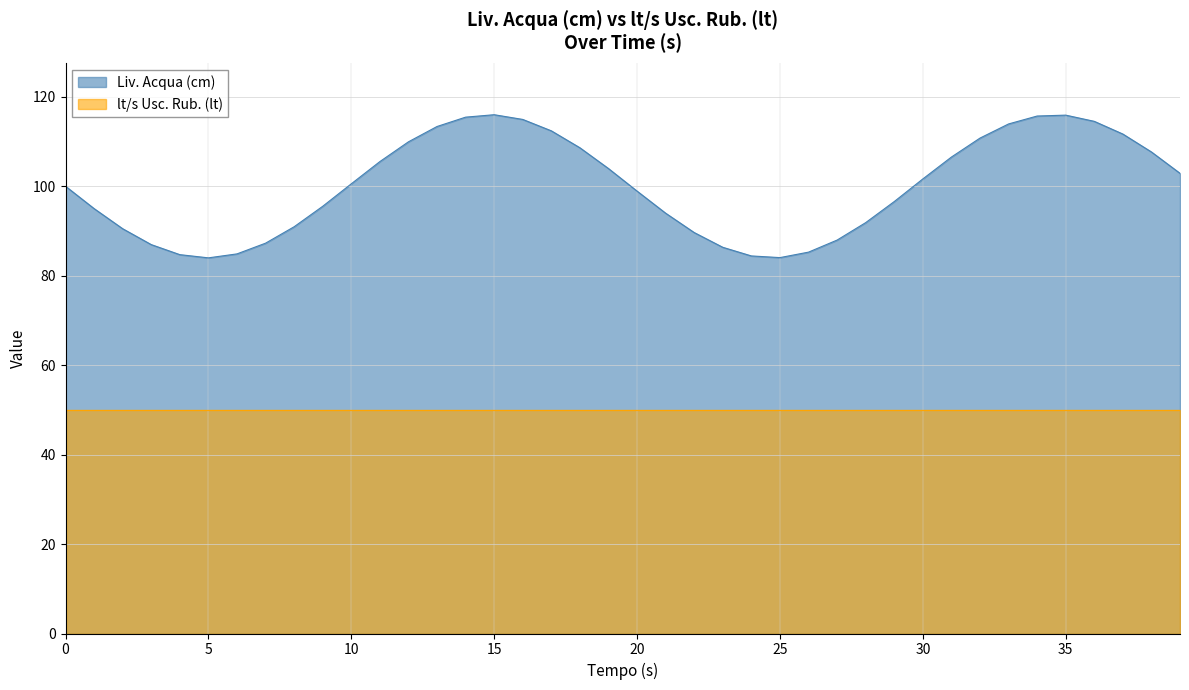

Does the chart have visible grid lines?

Yes